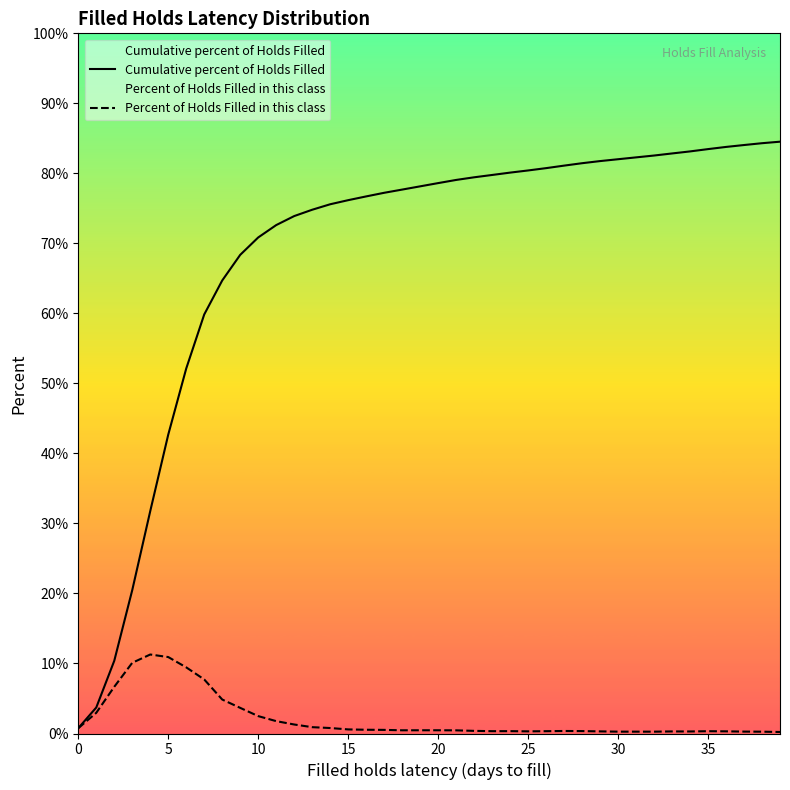

The Percent of Holds Filled in this class series shows 2.5 at 10. True or false?

True